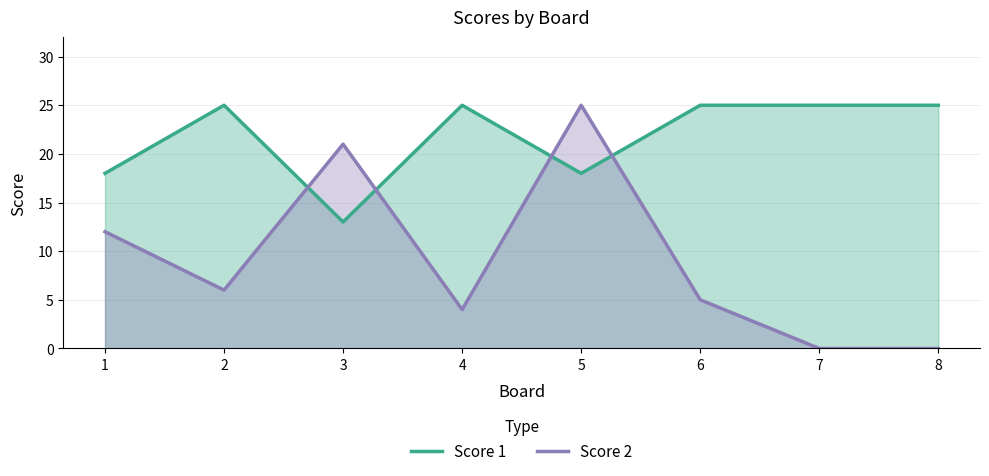

Does the chart display data point markers on the line(s)?

No